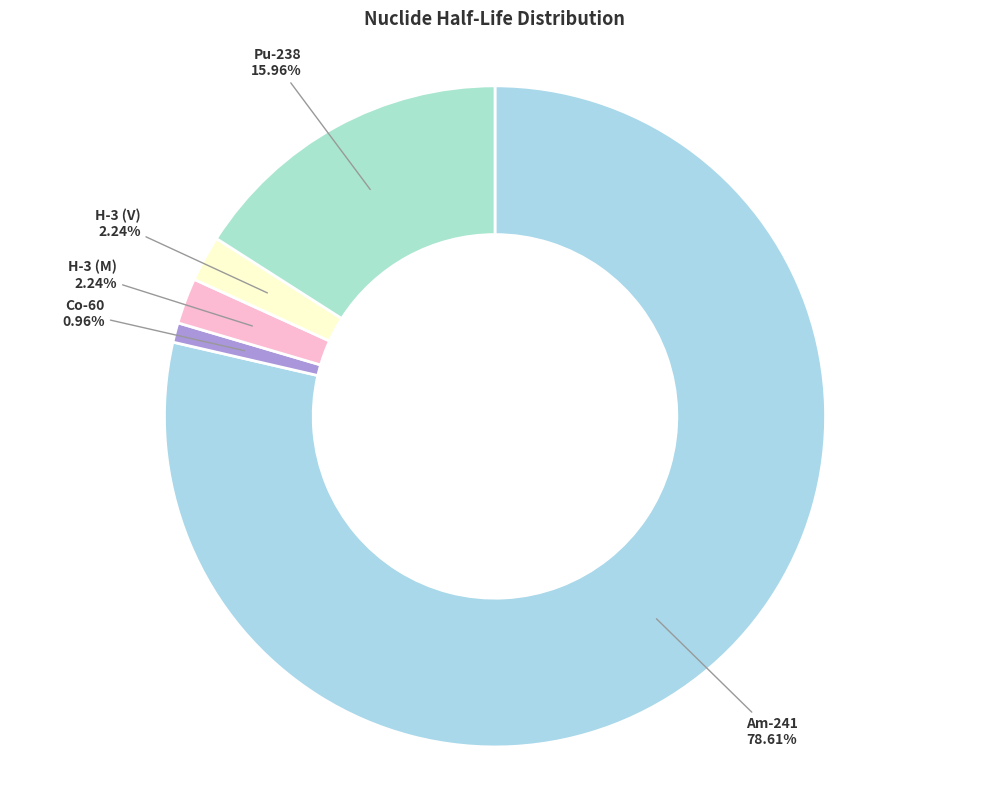

To the nearest percent, what is the difference between the Pu-238 and Am-241 slice percentages?

63%